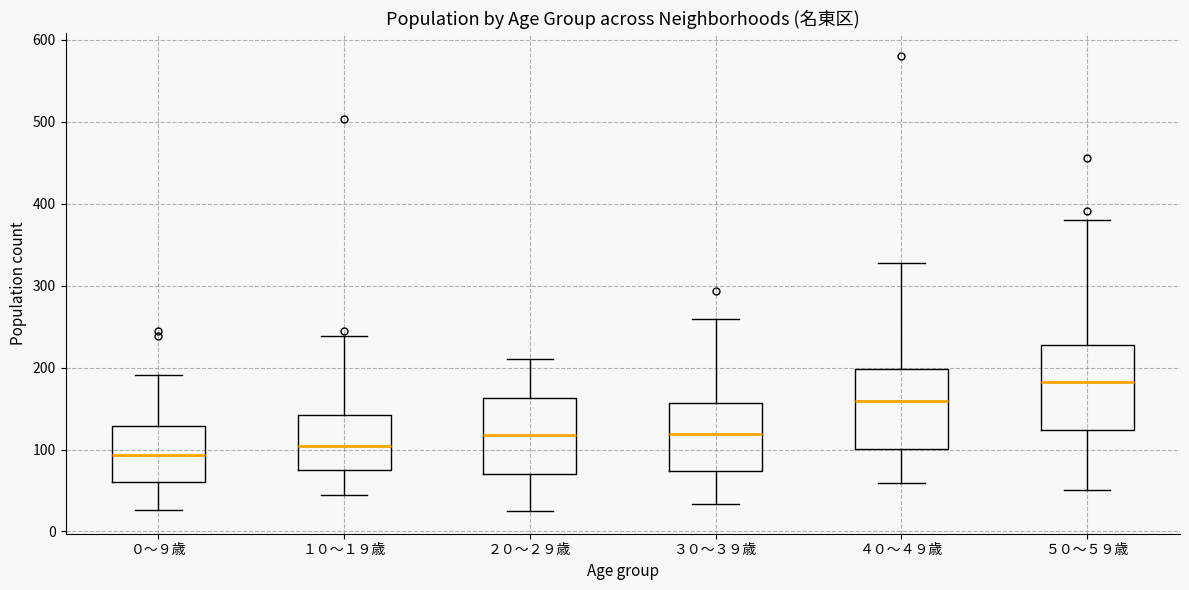

Where does the lower whisker of the box for ３０～３９歳 end on the y-axis? The values are not printed on the chart, so give them approximately, as read against the axis.

30